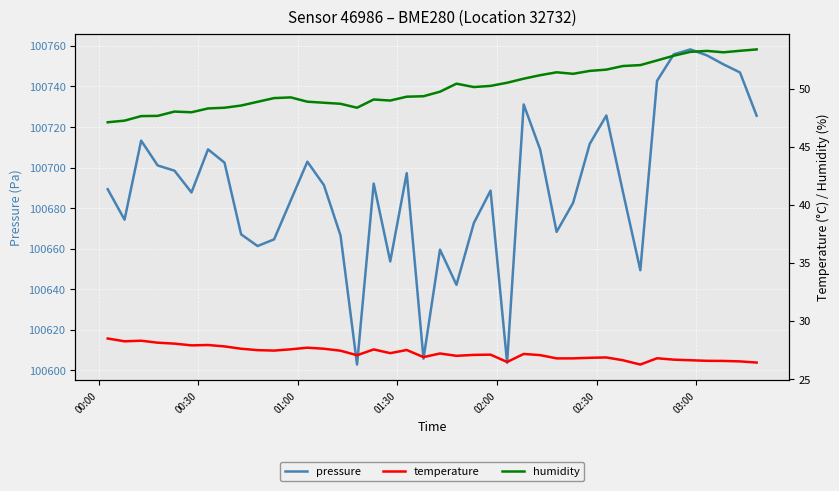

Is the value of temperature at 17 greater than the value of pressure at 38?

No